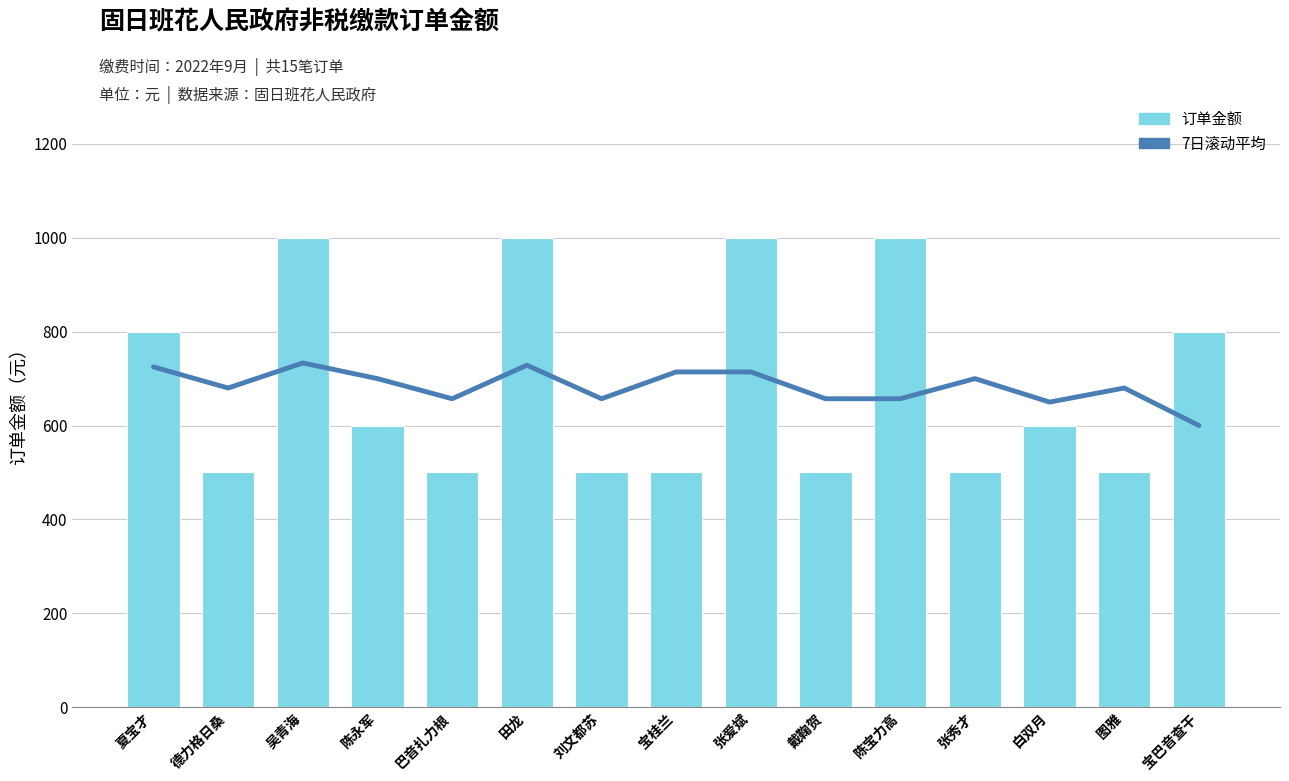

At how many categories does at least one series exceed 528?

15